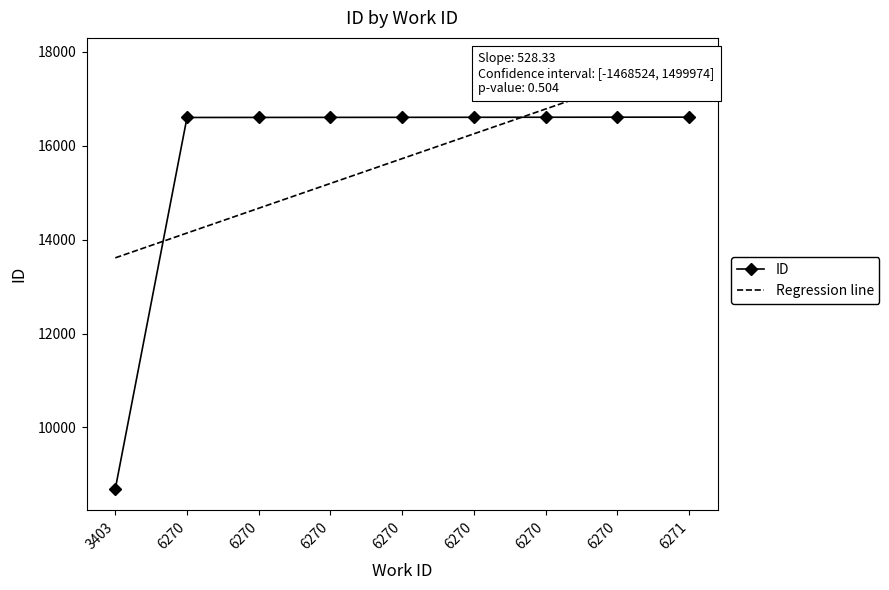

Reading left to right, transcribe all the data shown in this chart.

ID: 3403=8690.0	6270=16601.0	6270=16602.0	6270=16603.0	6270=16604.0	6270=16605.0	6270=16606.0	6270=16607.0	6271=16608.0
Regression line: 3403=13611.8	6270=14140.1	6270=14668.4	6270=15196.8	6270=15725.1	6270=16253.4	6270=16781.8	6270=17310.1	6271=17838.4